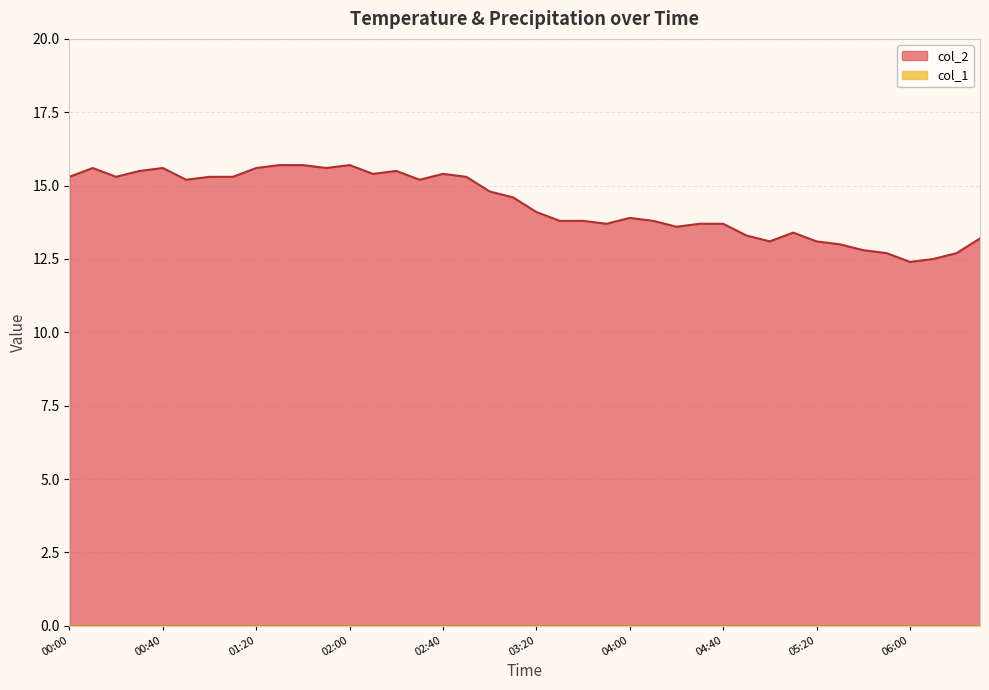

What position from the left is 00:30?

4